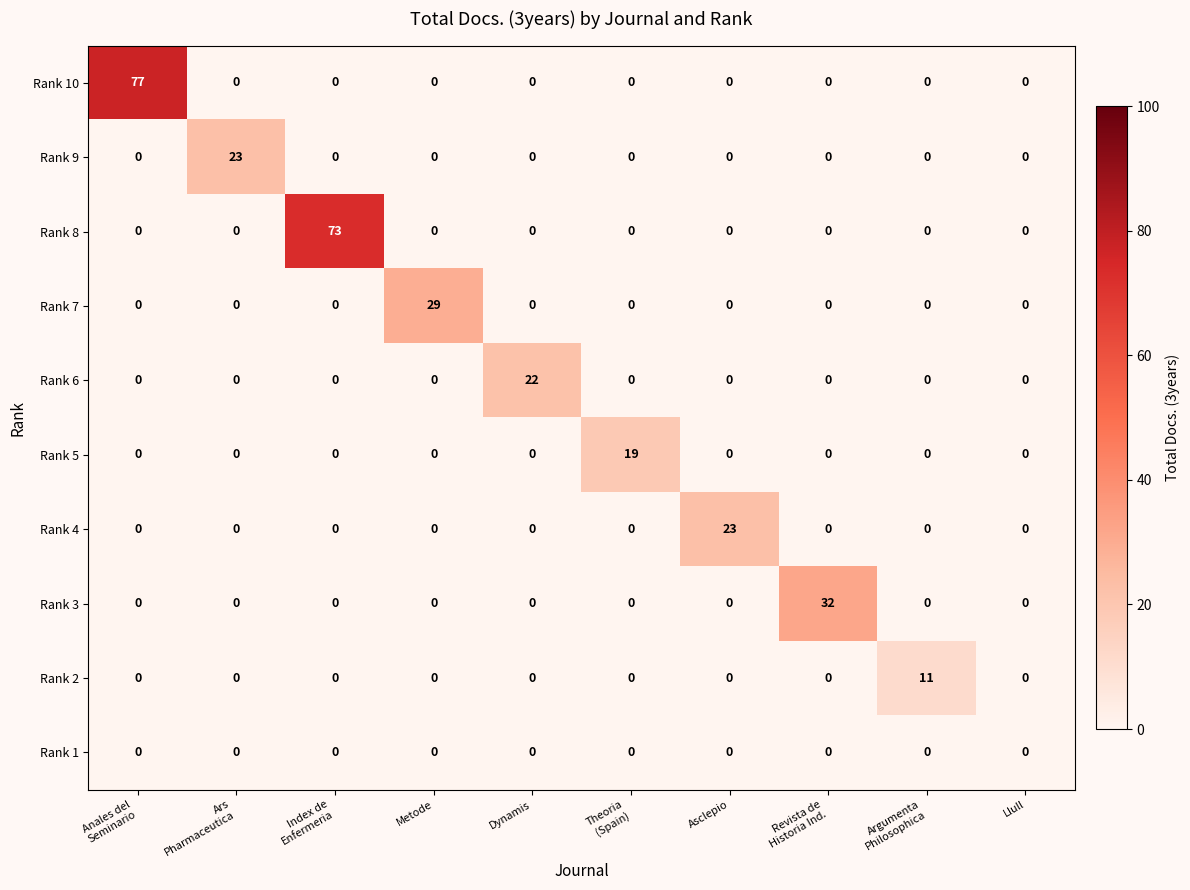

What is the difference between the maximum and minimum values in the Rank 6 series?

22